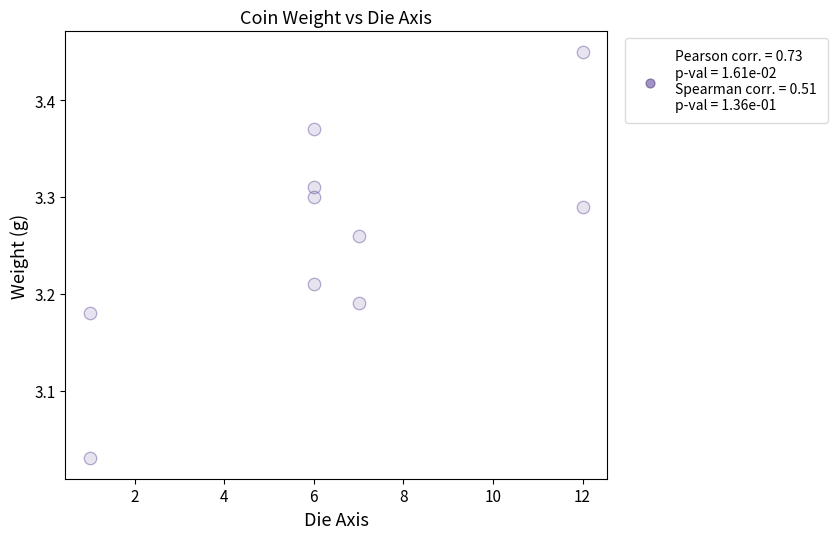

What is the range of X values (max minus min)?

11.0